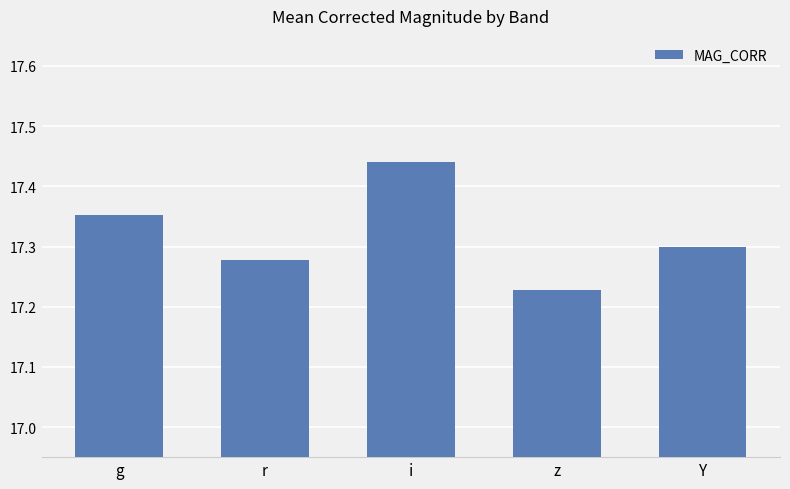

What is the difference between the values at r and i?

0.2